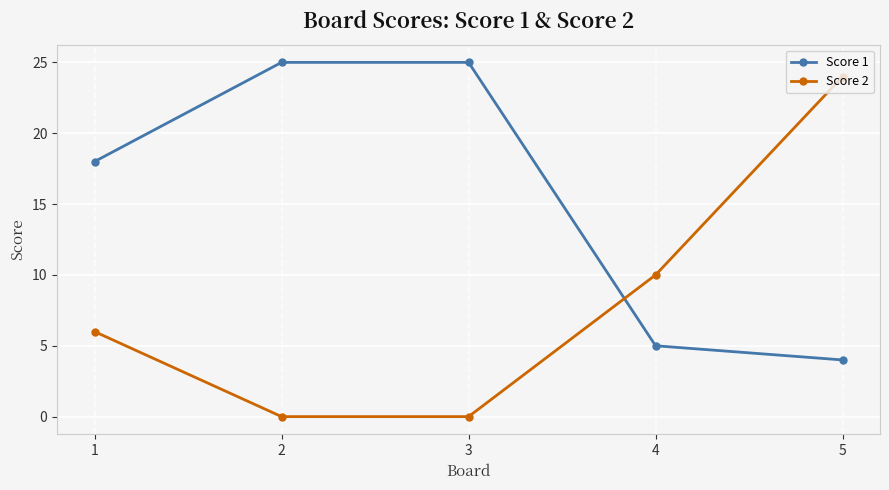

Rank the series by their maximum value, from lowest to highest.

Score 2, Score 1